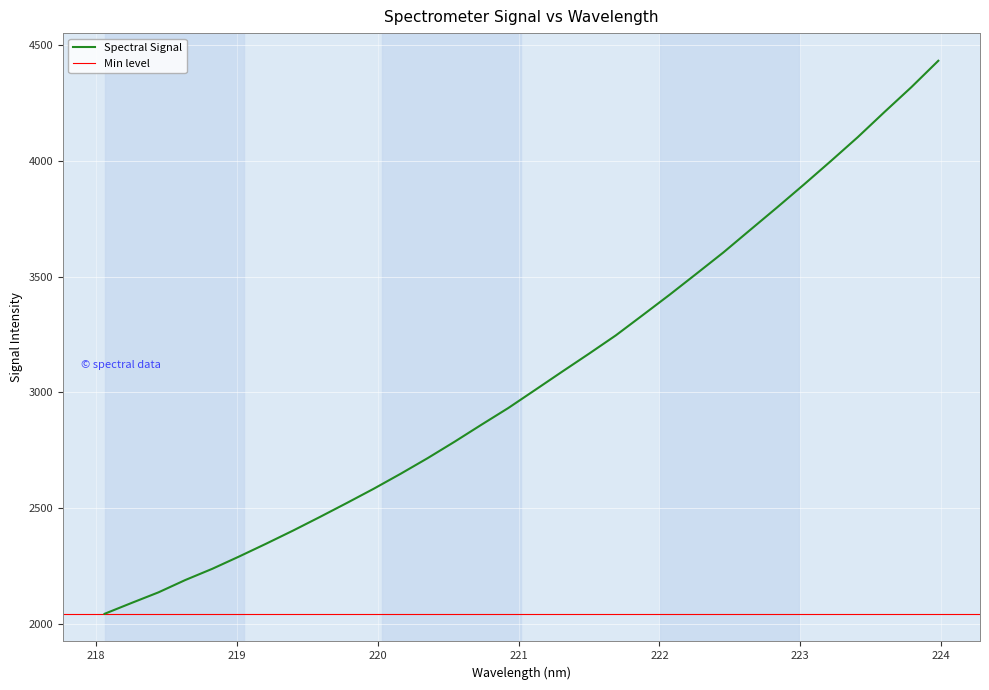

What is the average value?

3065.8